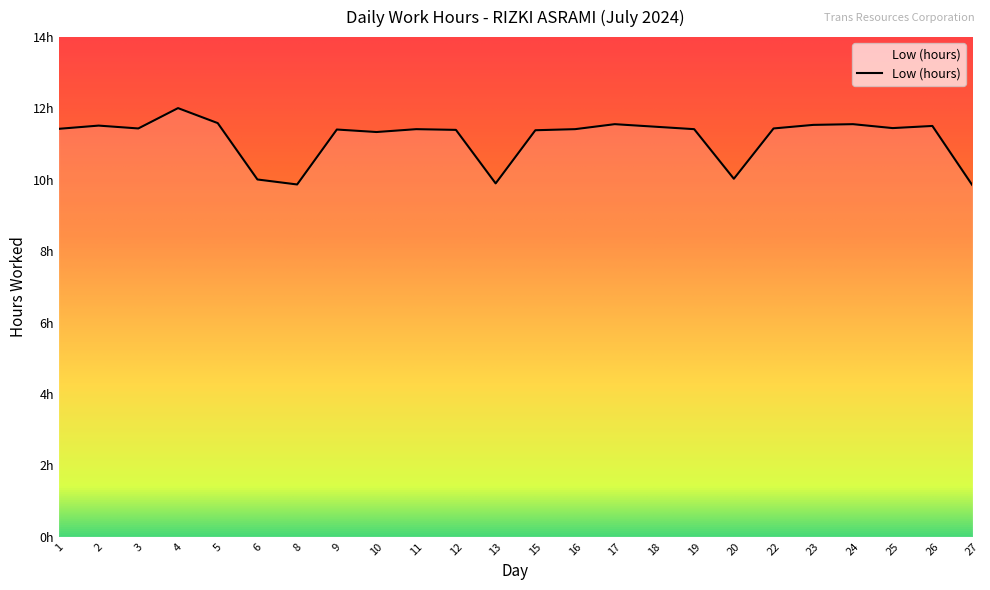

True or false: the data shows 11.4 at 1.

True